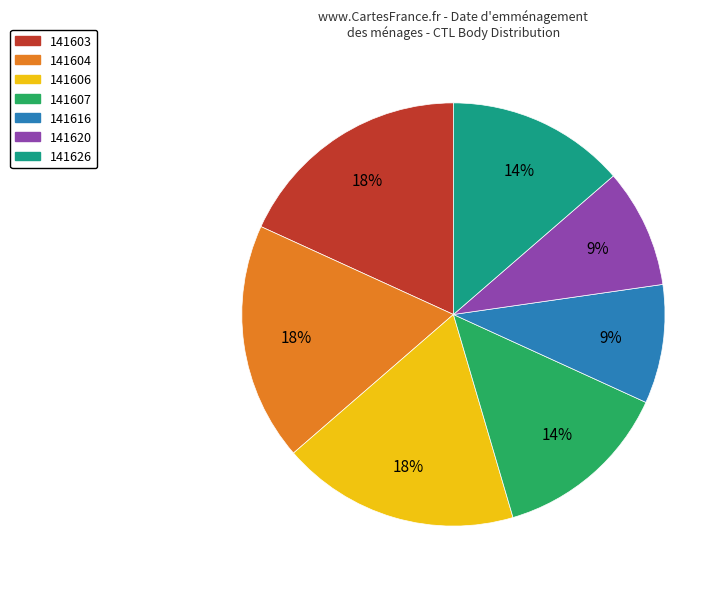

Is it true that 141626 is 14% of the pie?

True